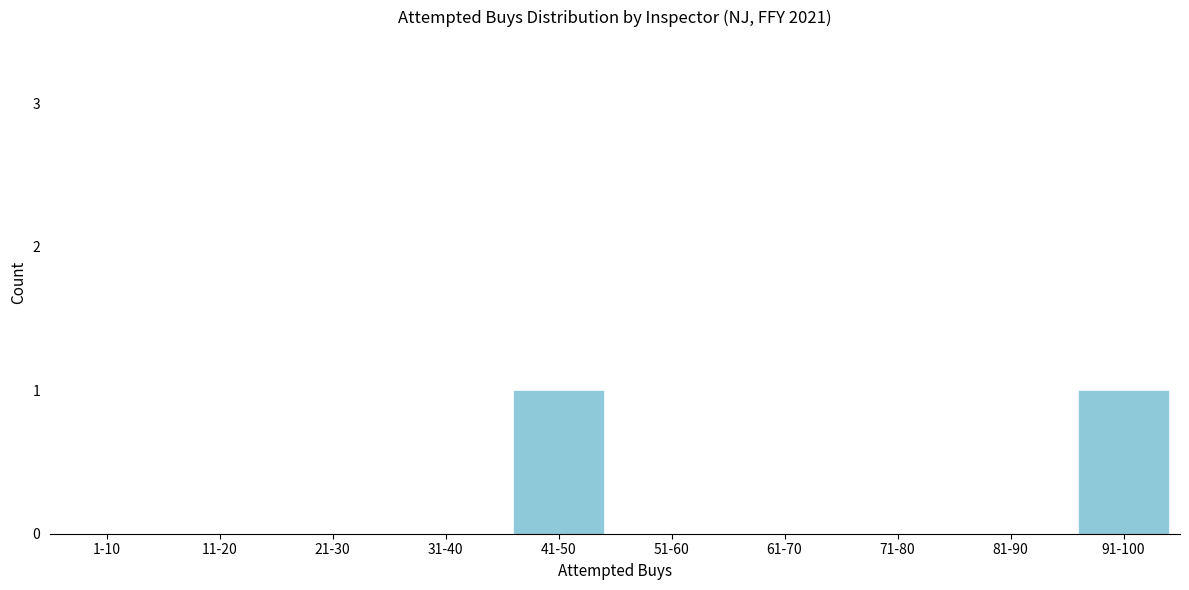

Reading left to right, what are all the values shown in this chart?

1-10=0	11-20=0	21-30=0	31-40=0	41-50=1	51-60=0	61-70=0	71-80=0	81-90=0	91-100=1